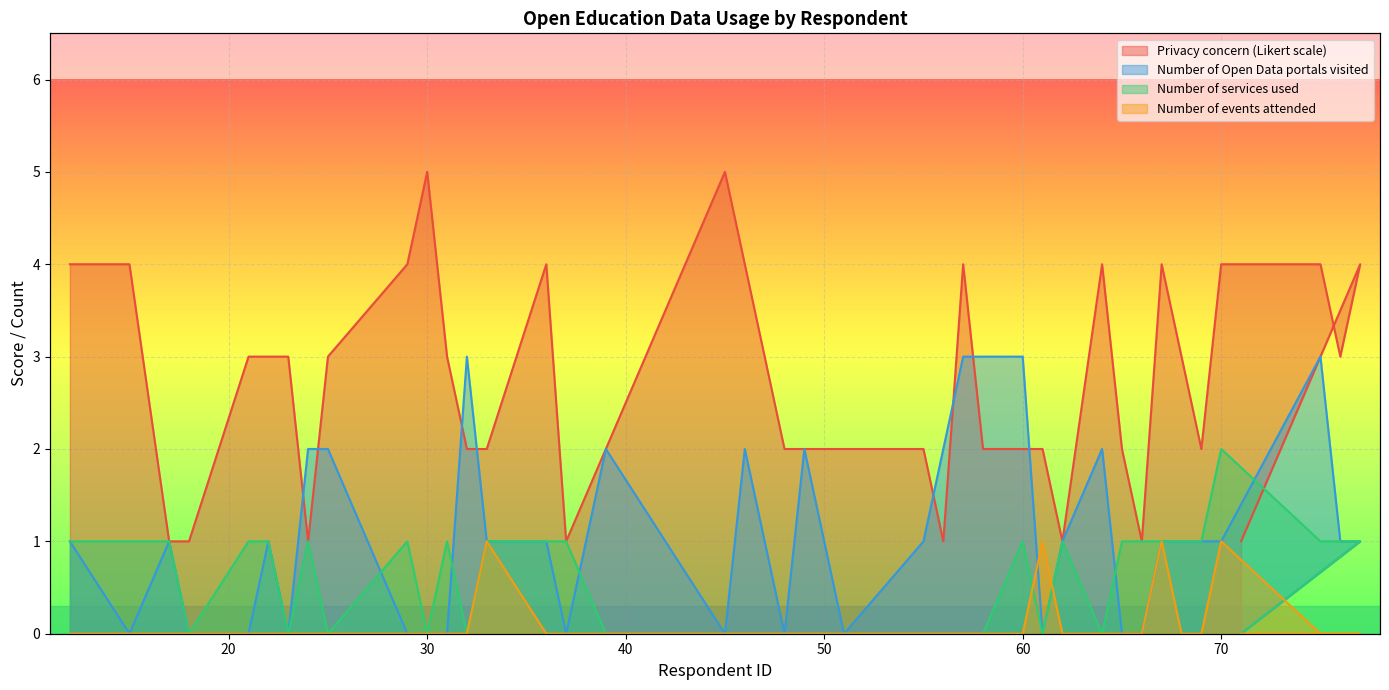

What is the sum of the Number of events attended values at 71 and 33?

1